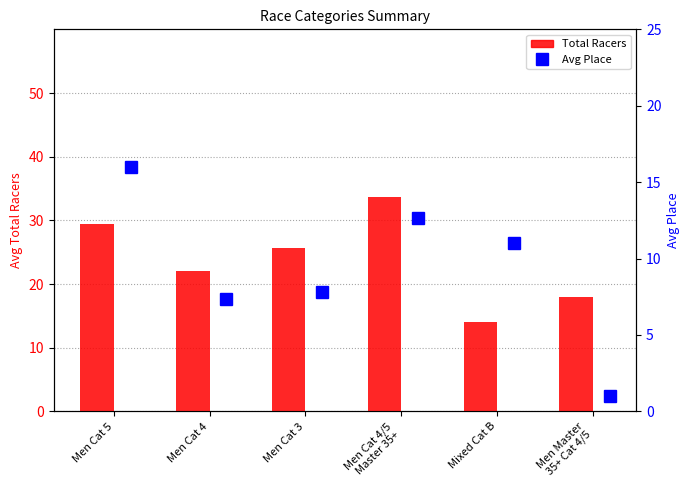

What position from the right is Men Cat 3?

4